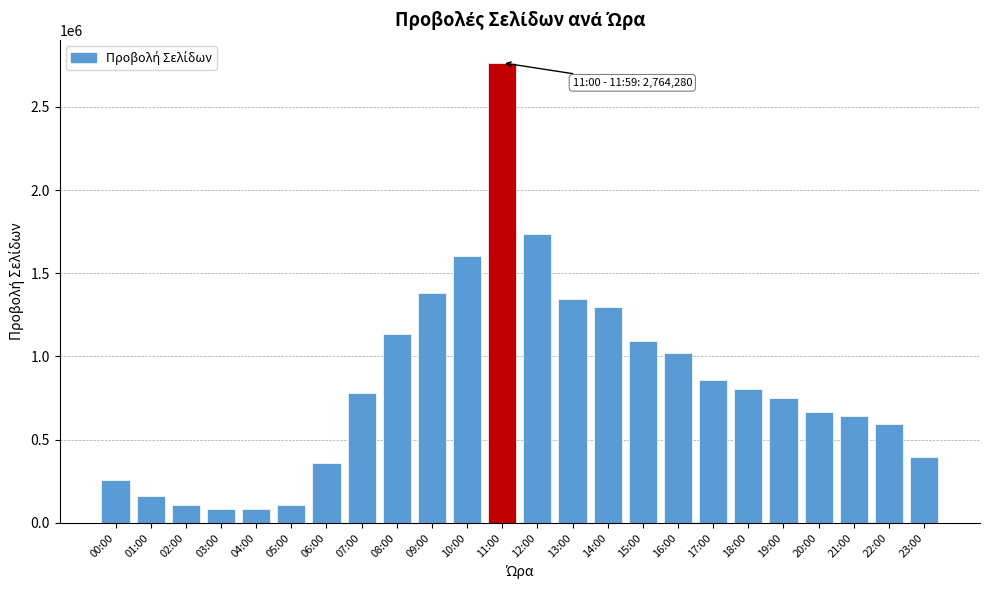

What is the sum of the values at 18:00 and 13:00?

2152288